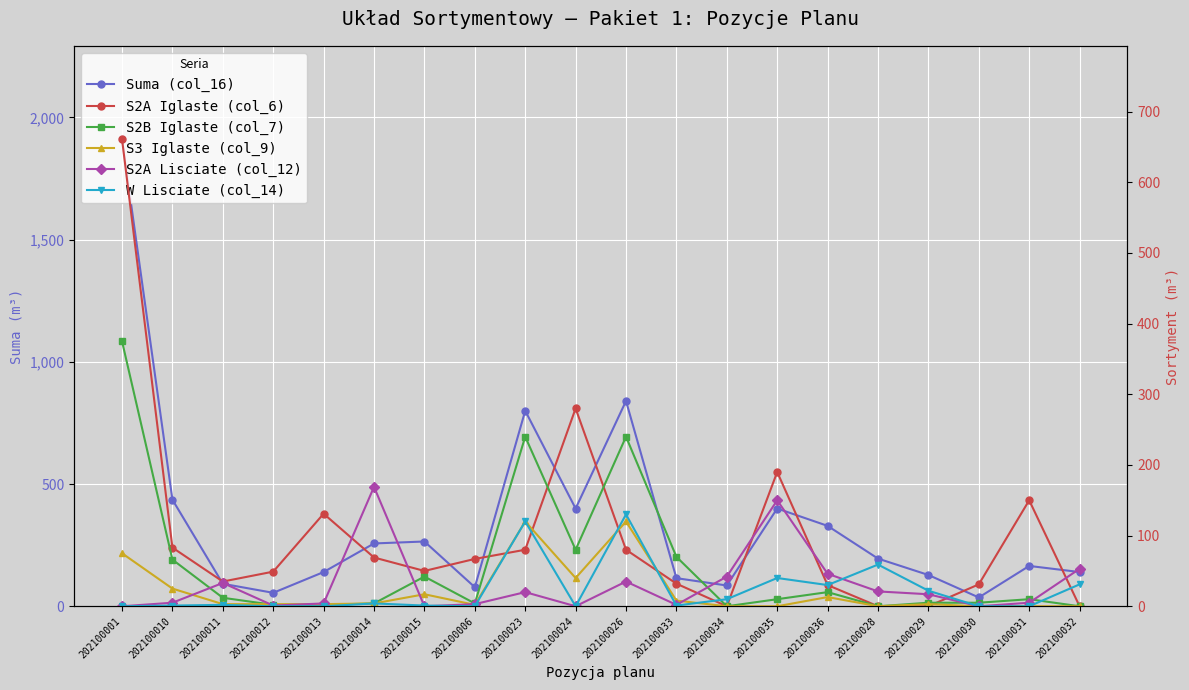

Between 202100014 and 202100015, which is larger?

202100015